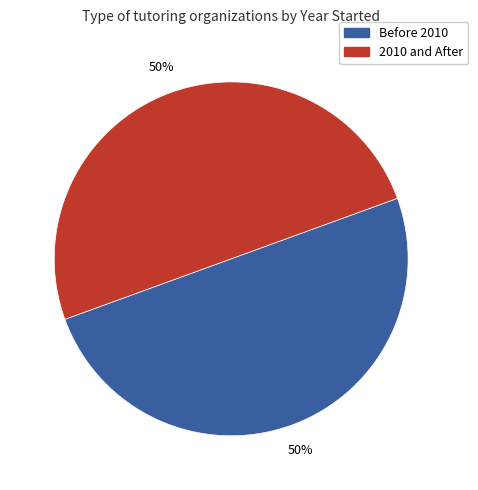

To the nearest percent, what is the average slice percentage?

50%